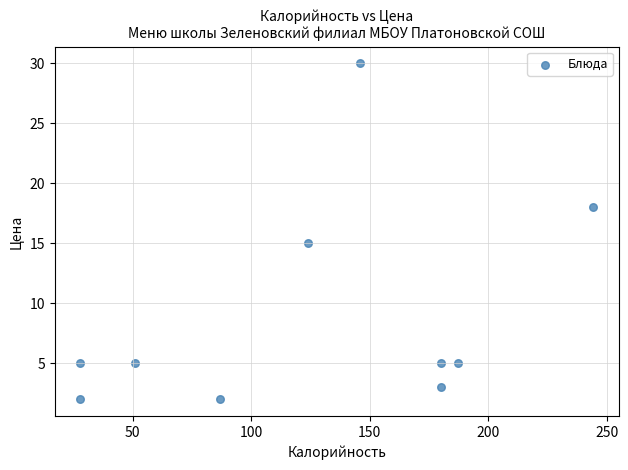

What is the average Y value?

9